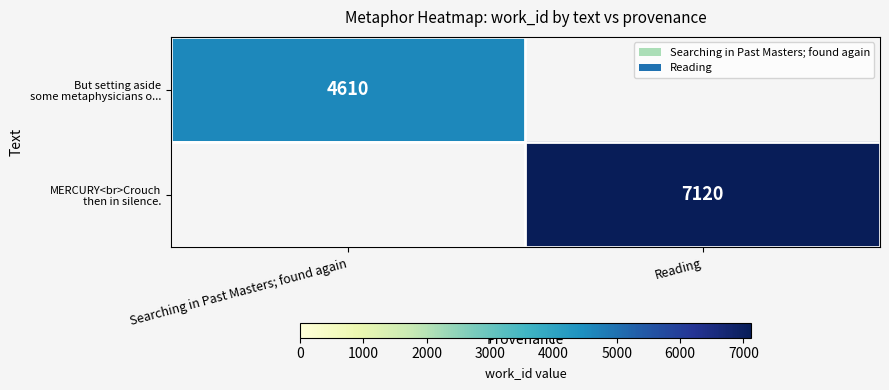

Which series has the largest total across all categories?

MERCURY<br>Crouch then in silence.